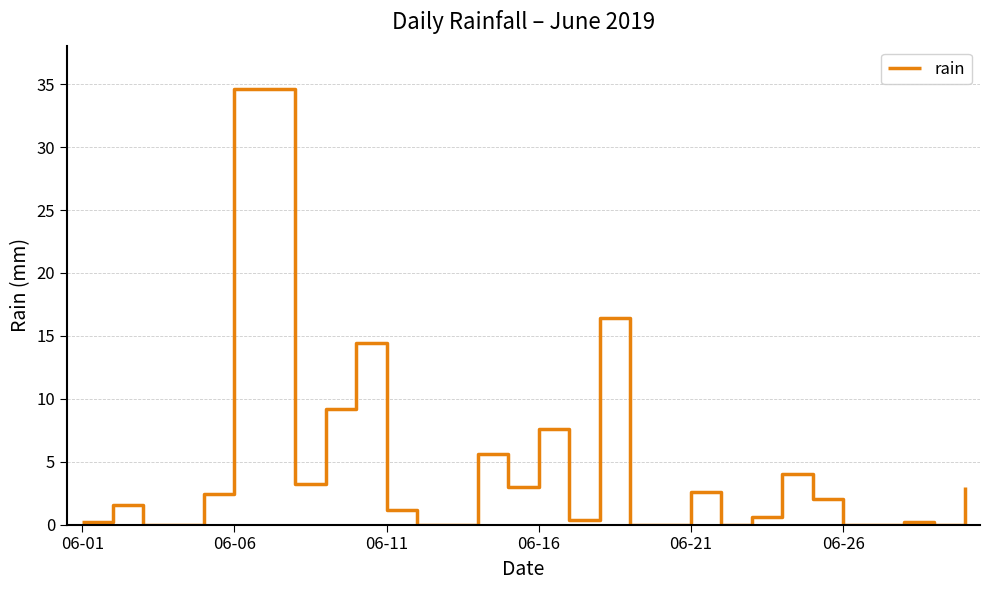

What is the maximum value shown in the chart?

34.6